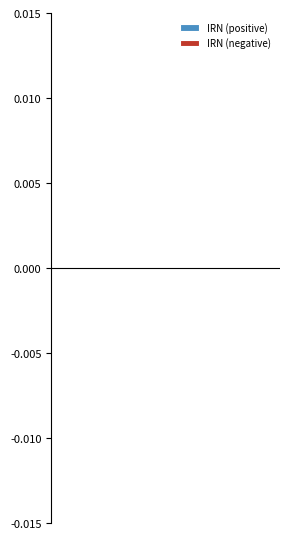

The IRN (negative) series shows -0.0 at 3. True or false?

False